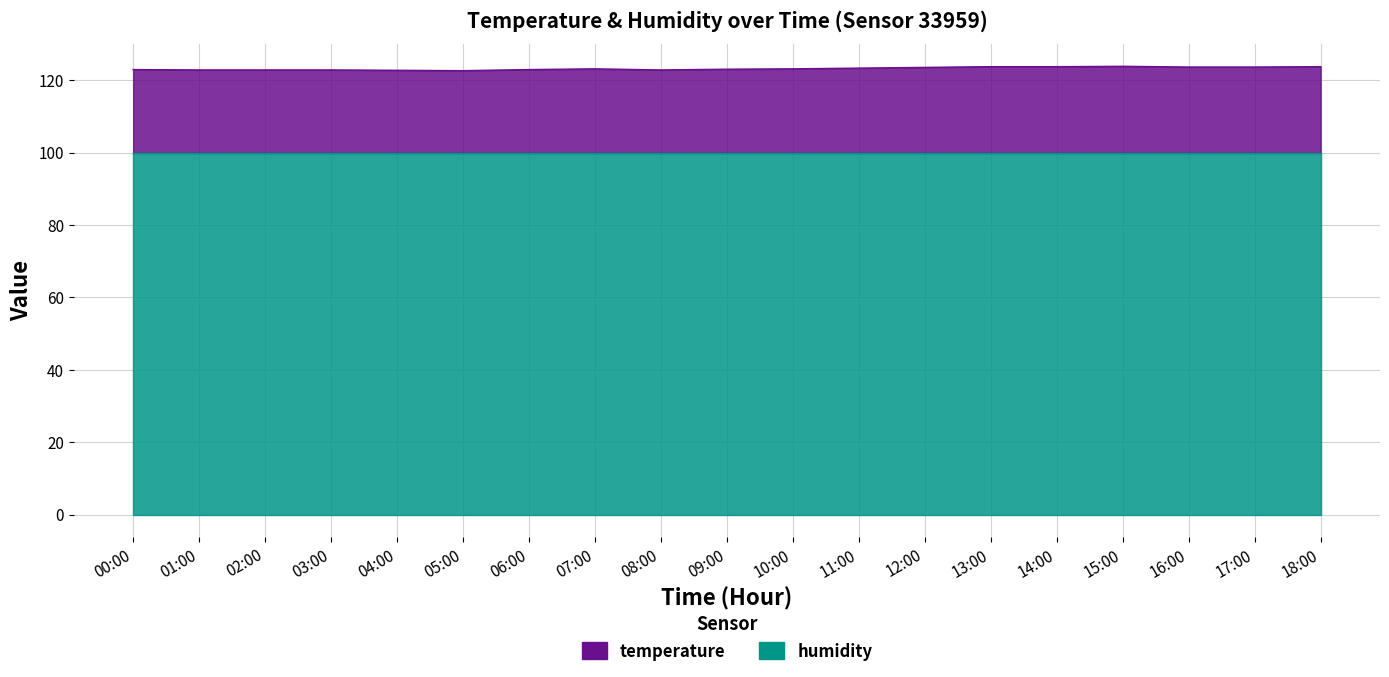

Rank the categories by value from highest to lowest.

15:00, 13:00, 14:00, 18:00, 16:00, 17:00, 12:00, 11:00, 07:00, 10:00, 09:00, 00:00, 06:00, 01:00, 02:00, 03:00, 08:00, 04:00, 05:00